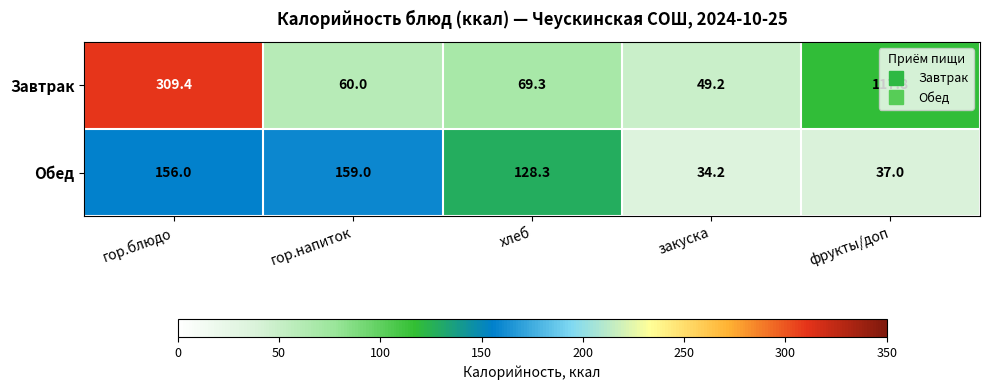

Which series has the largest total across all categories?

Завтрак